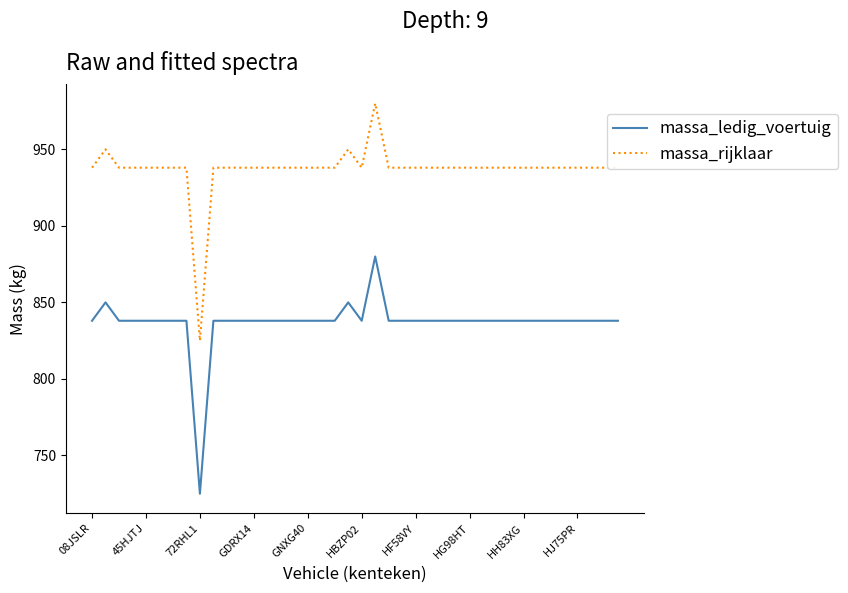

Rank the series by their maximum value, from lowest to highest.

massa_ledig_voertuig, massa_rijklaar